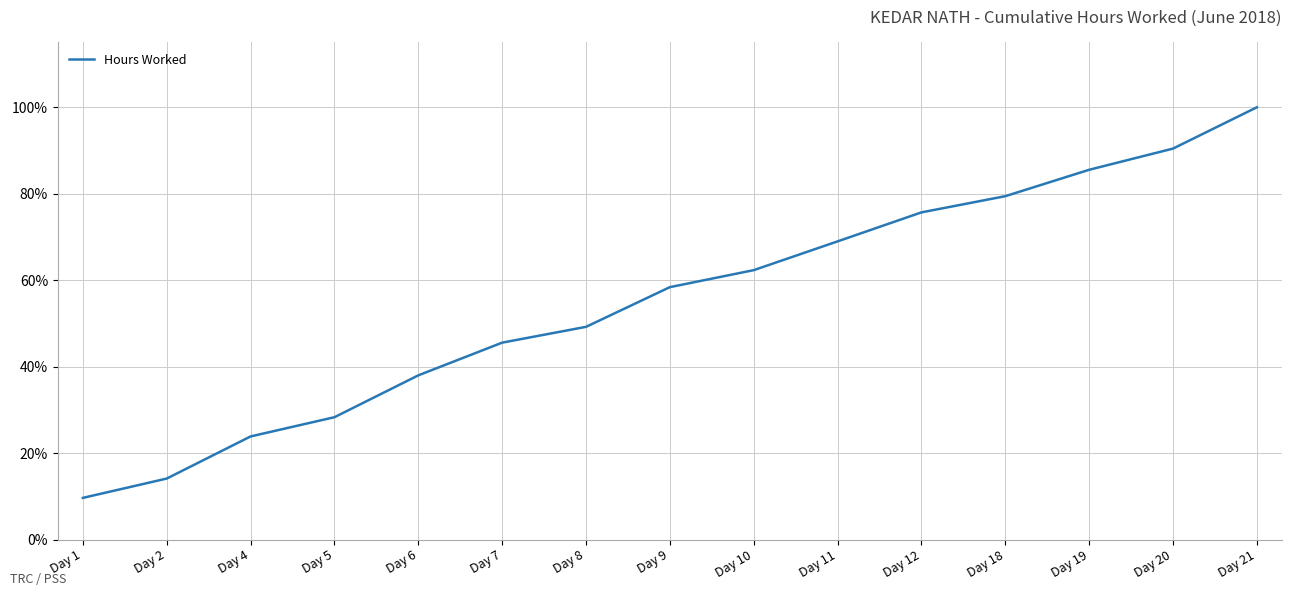

What is the greatest value displayed?

1.0